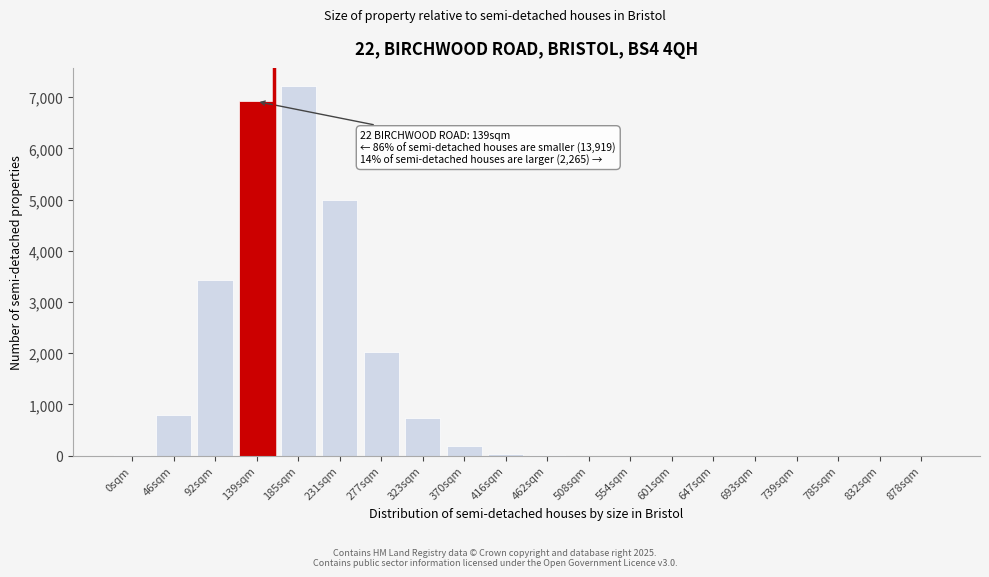

Between 139sqm and 785sqm, which is larger?

139sqm